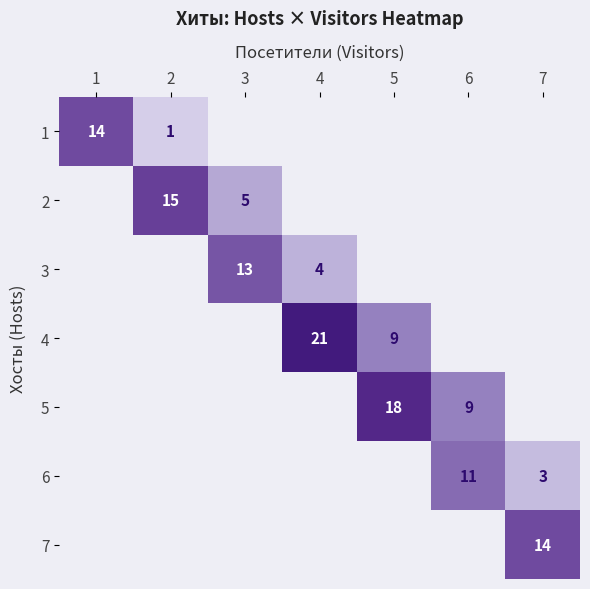

The 5 series shows 5 at 6. True or false?

False